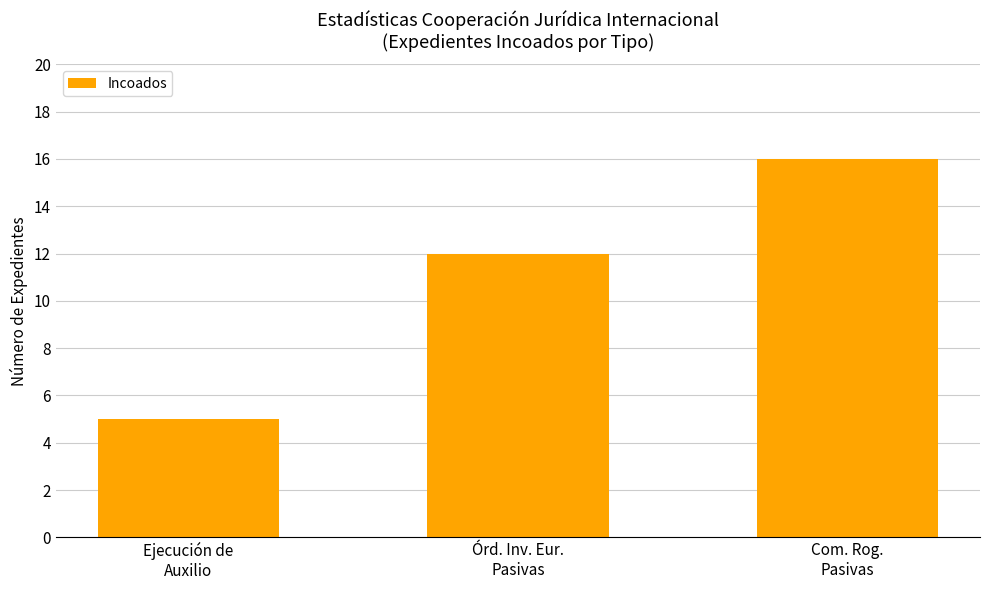

List the labels in order of value, smallest first.

Ejecución de
Auxilio, Órd. Inv. Eur.
Pasivas, Com. Rog.
Pasivas